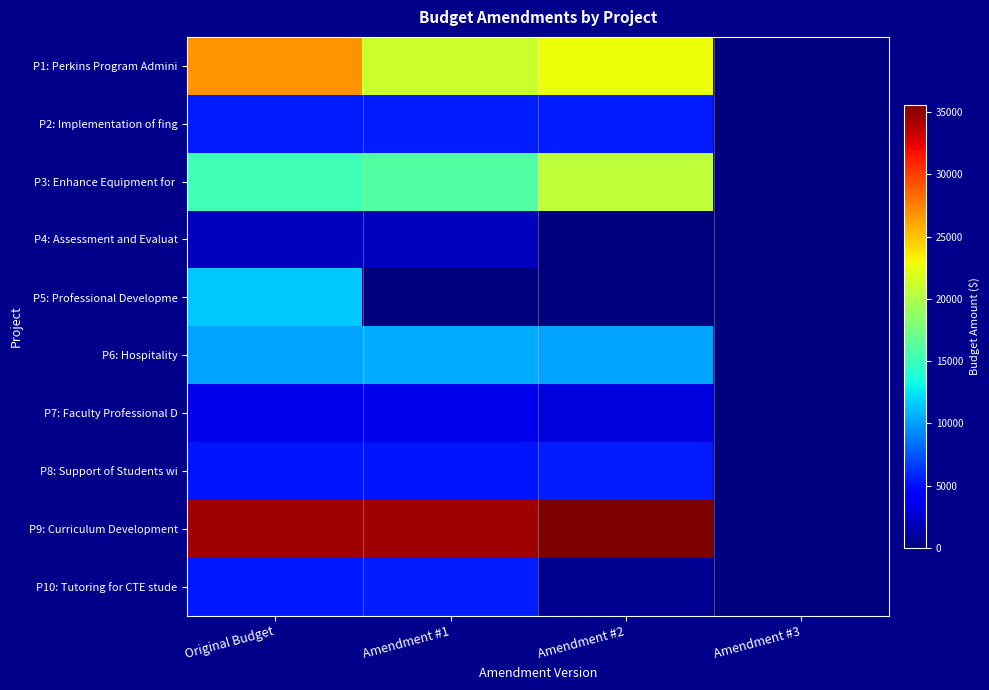

Which has a higher value, Amendment #2 or Amendment #3?

Amendment #2